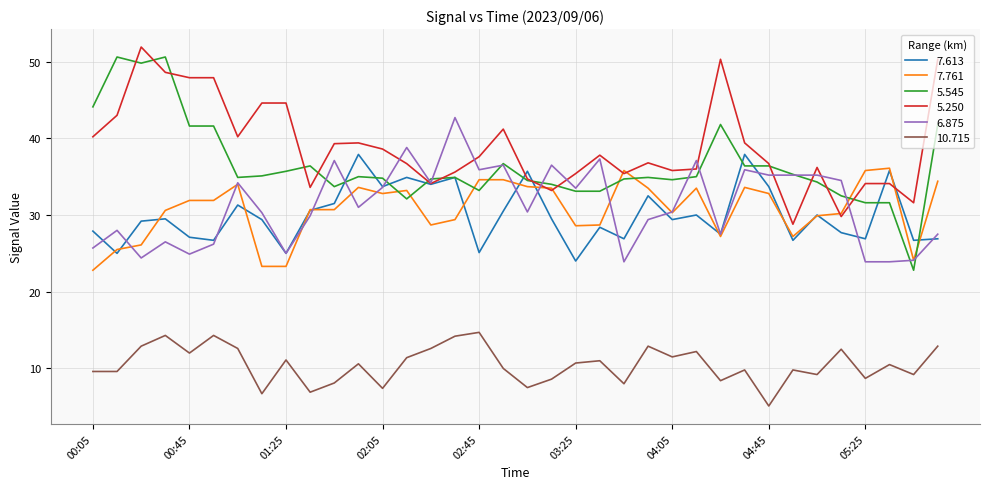

Which series has the largest total across all categories?

5.250